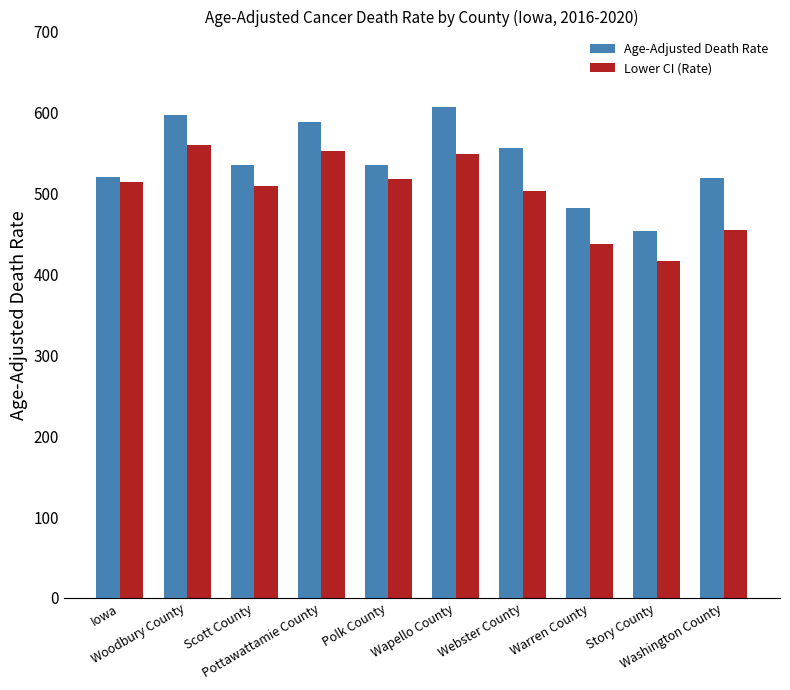

Is it true that Age-Adjusted Death Rate equals 596.6 at Woodbury County?

True